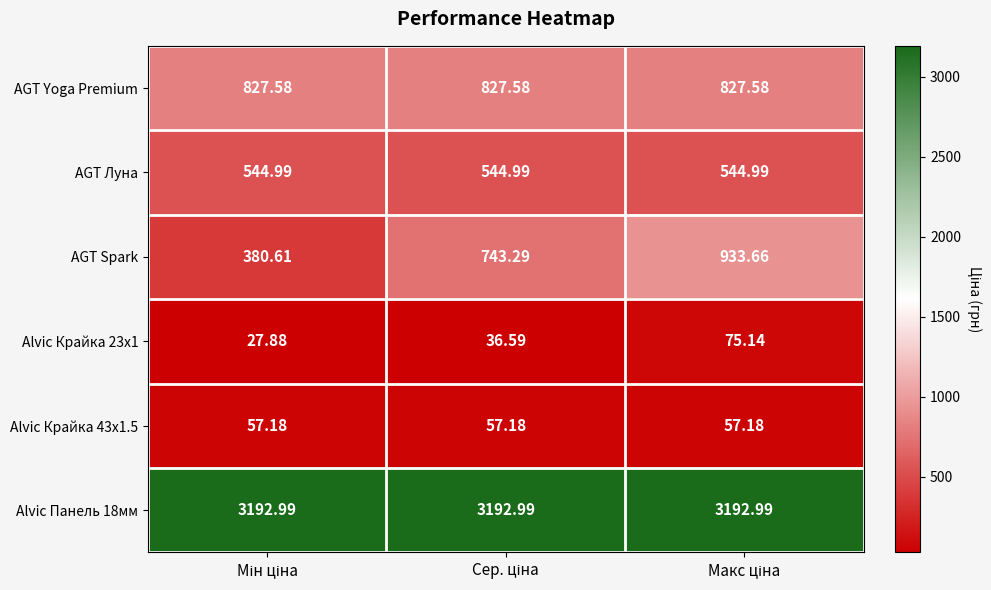

Which series has the largest range (max minus min)?

AGT Spark